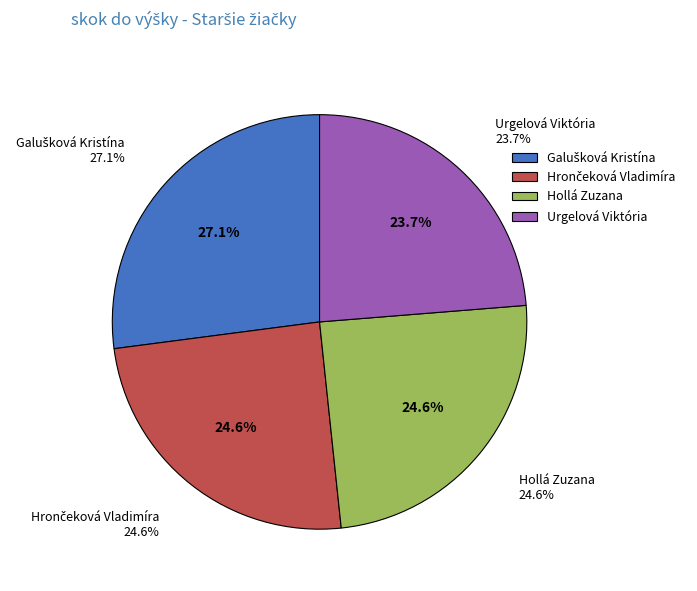

To the nearest percent, what portion does Hollá Zuzana represent?

25%